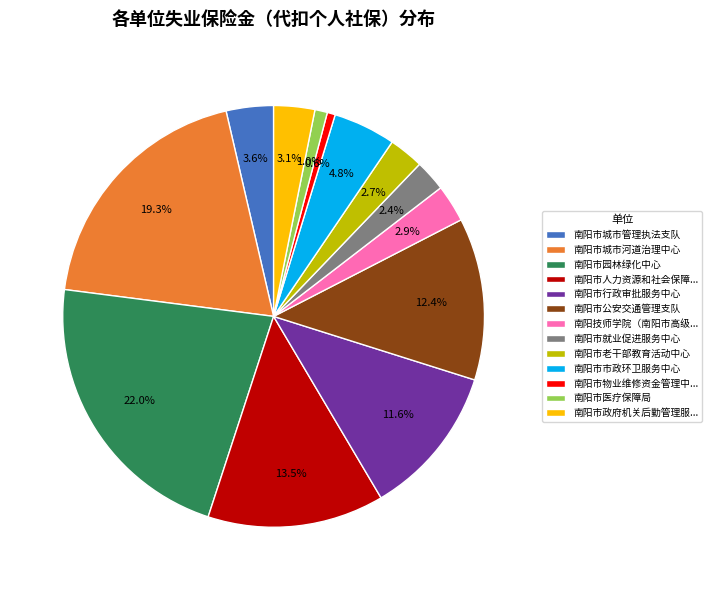

True or false: 南阳市行政审批服务中心 accounts for 1% of the total.

False